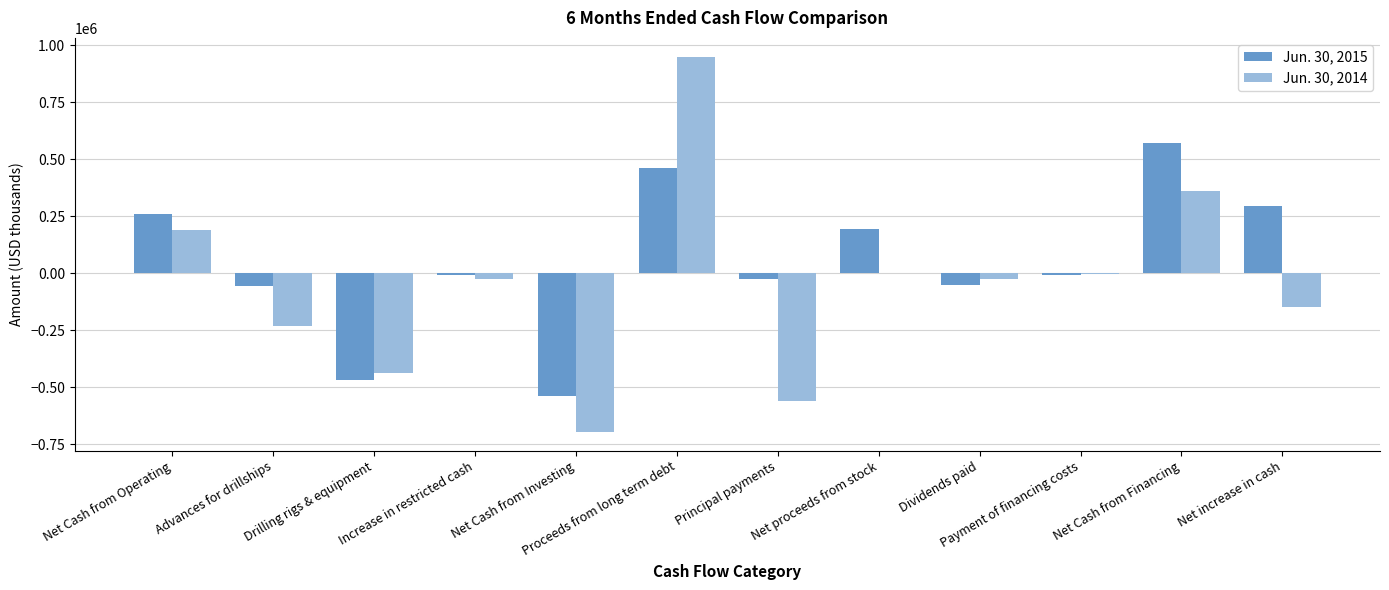

Which series changed the most between Advances for drillships and Net Cash from Financing?

Jun. 30, 2015